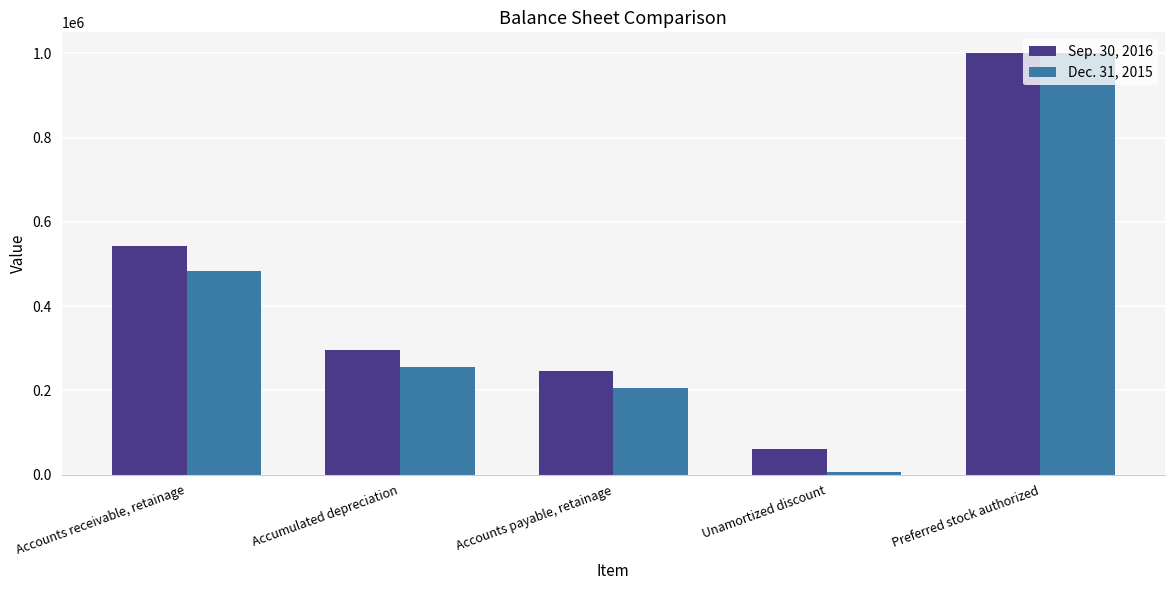

Which series has the largest range (max minus min)?

Dec. 31, 2015